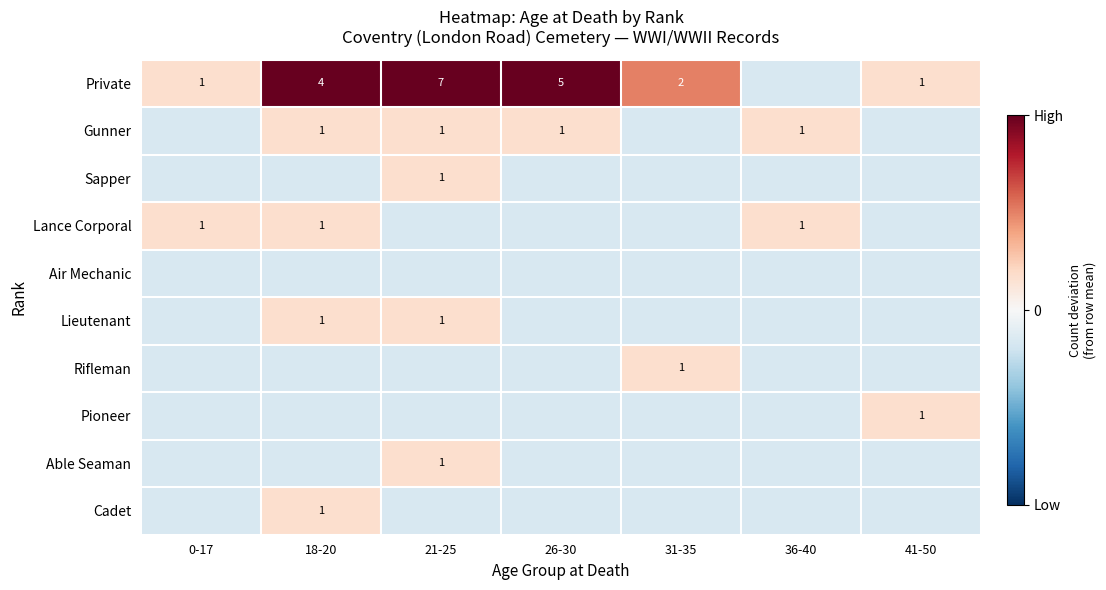

Which label corresponds to the smallest value in the chart?

36-40